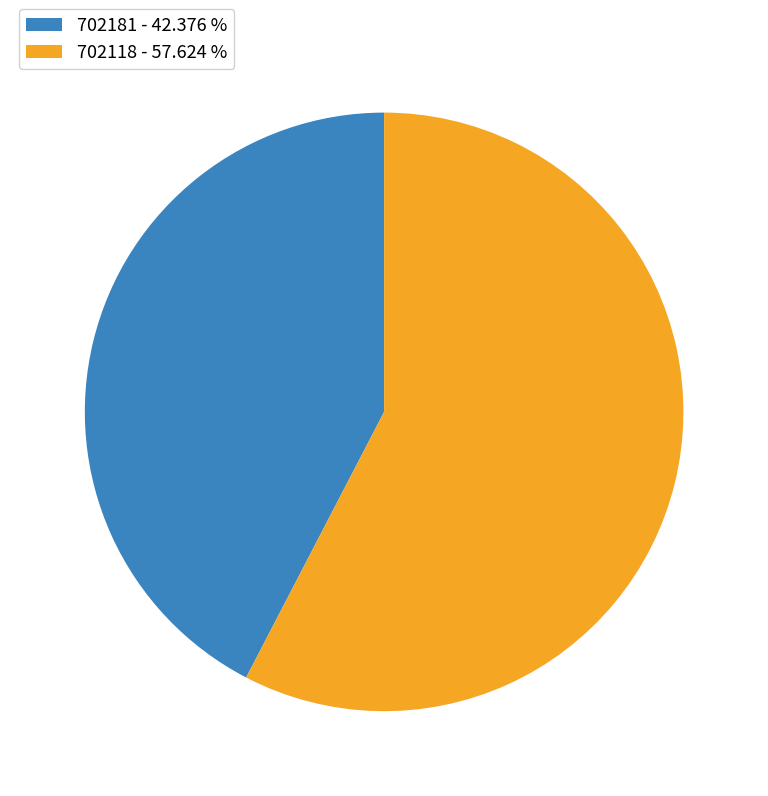

What is the ratio of the value at 702118 - 57.624 % to the value at 702181 - 42.376 %?

1.4